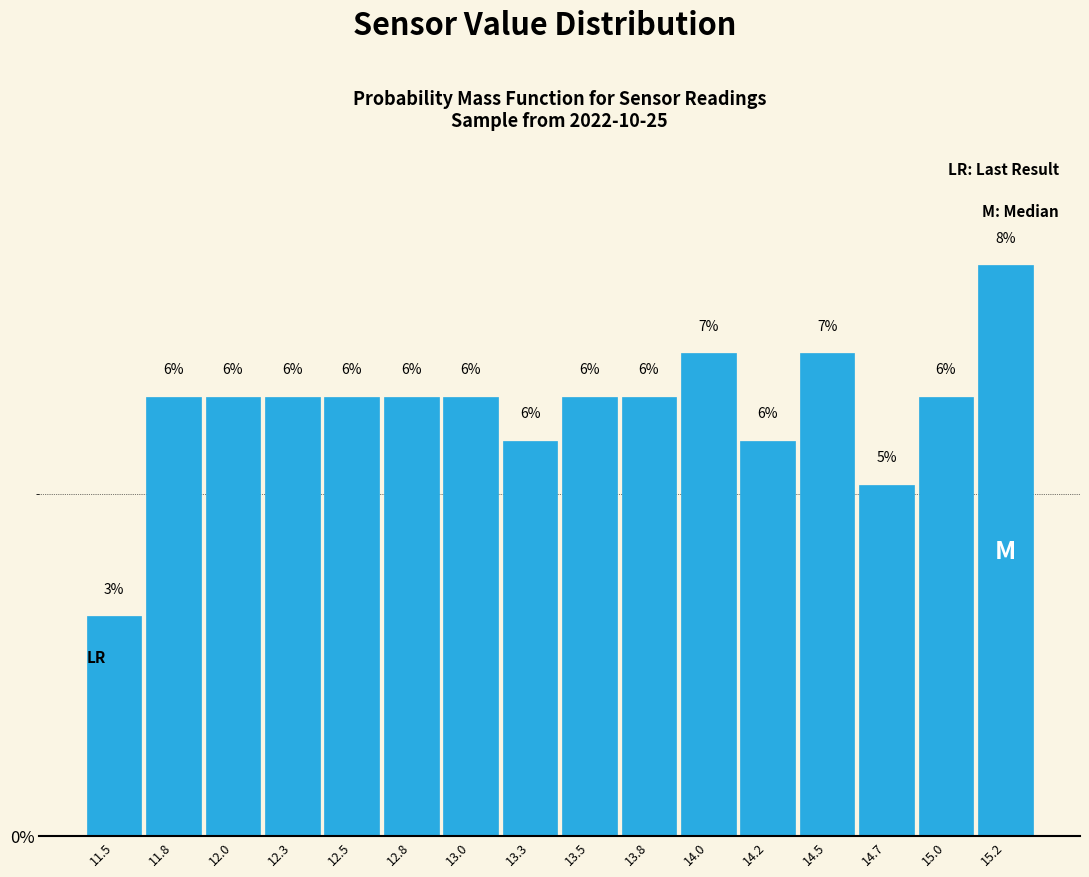

Are the bars horizontal?

No